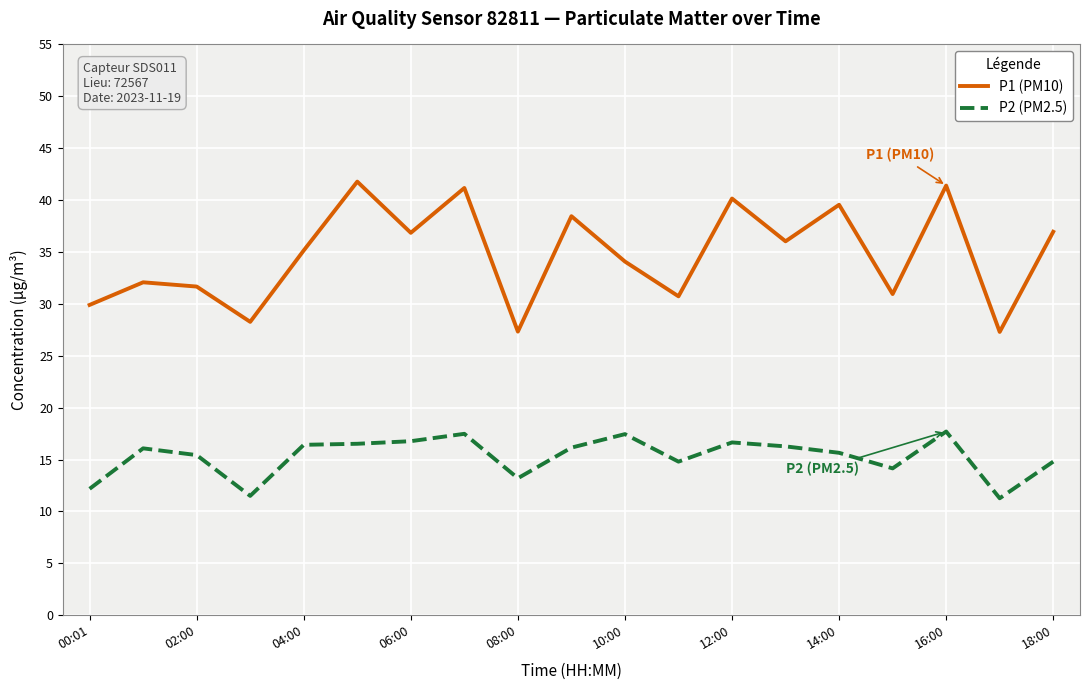

Which series has the largest total across all categories?

P1 (PM10)